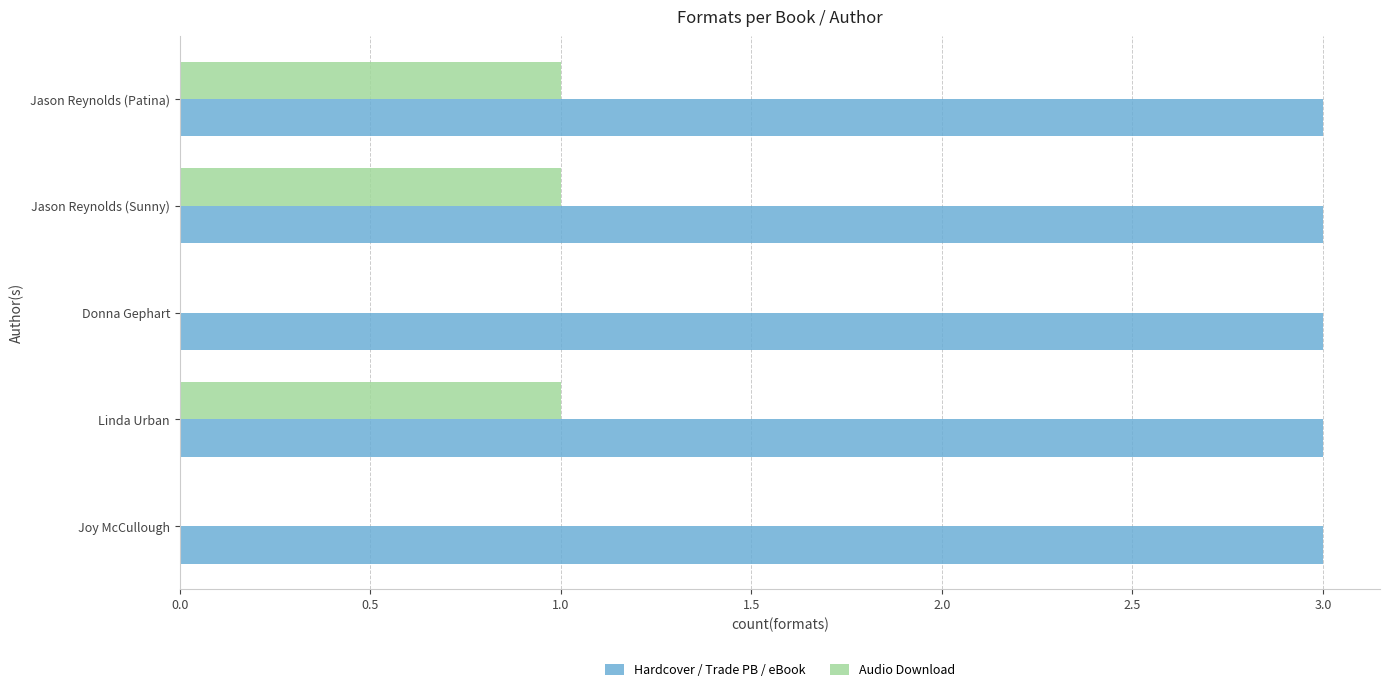

Which series has the widest spread of values?

Audio Download